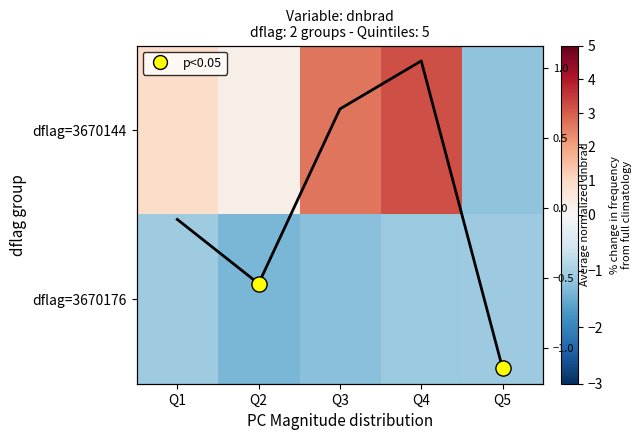

At which label does dflag=3670144 reach its peak?

Q4